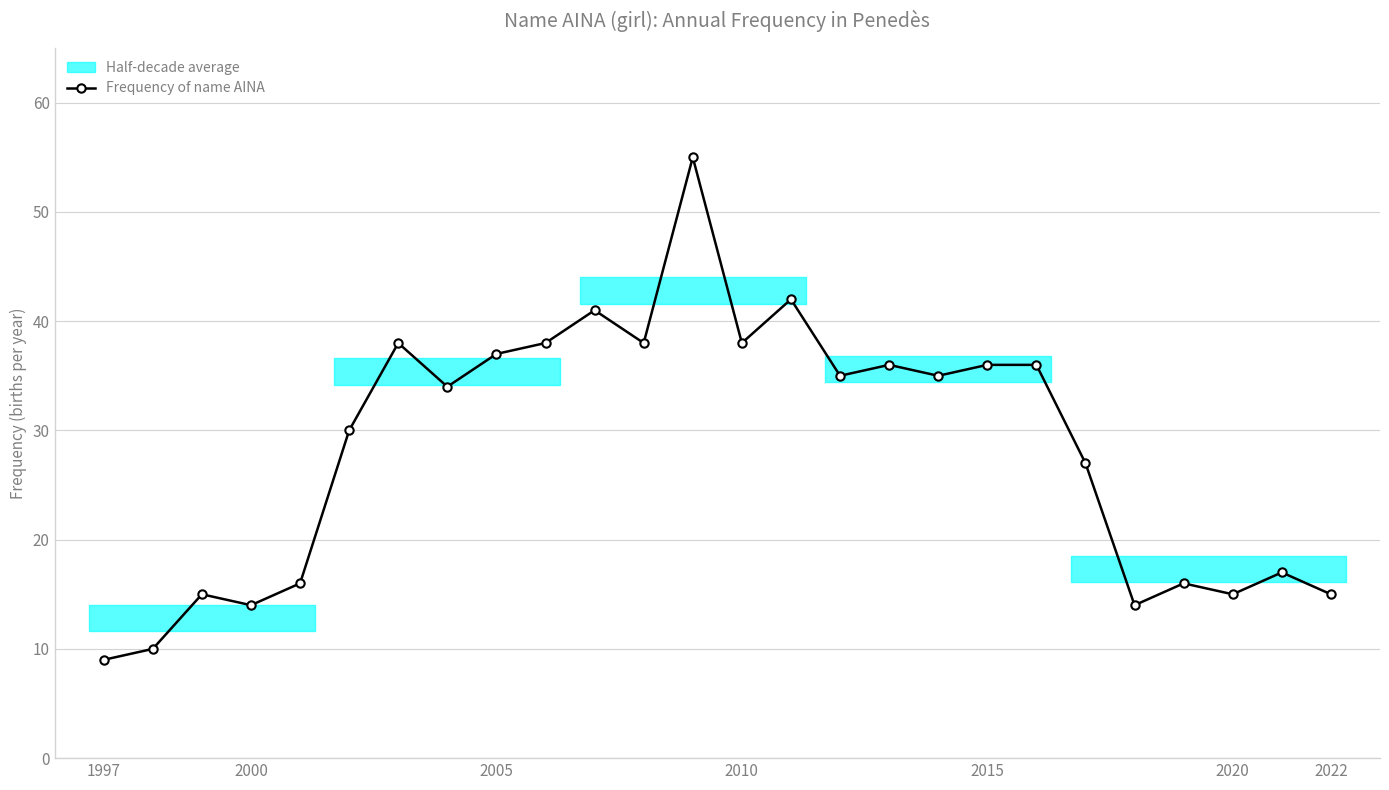

Is it true that Frequency of name AINA equals 14 at 2000?

True